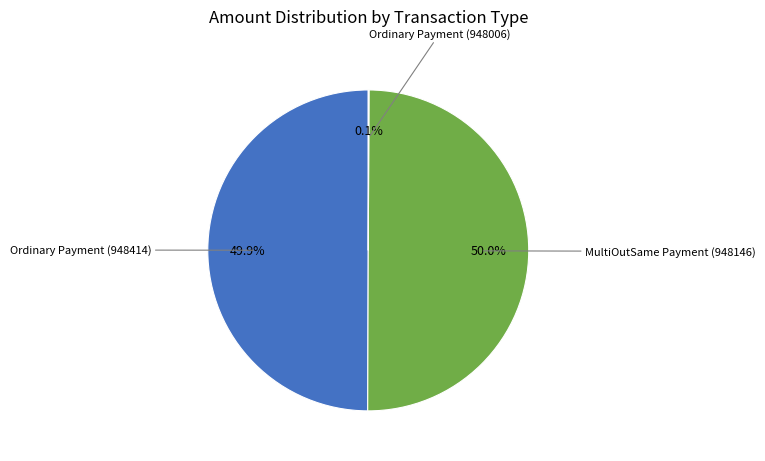

Count the number of slices in the pie.

3